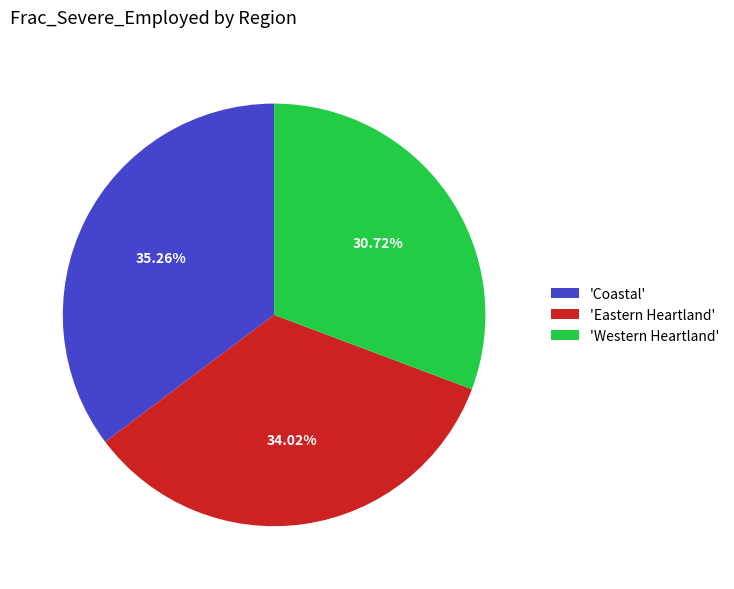

Do 'Eastern Heartland' and 'Coastal' together represent more than half of the pie?

Yes